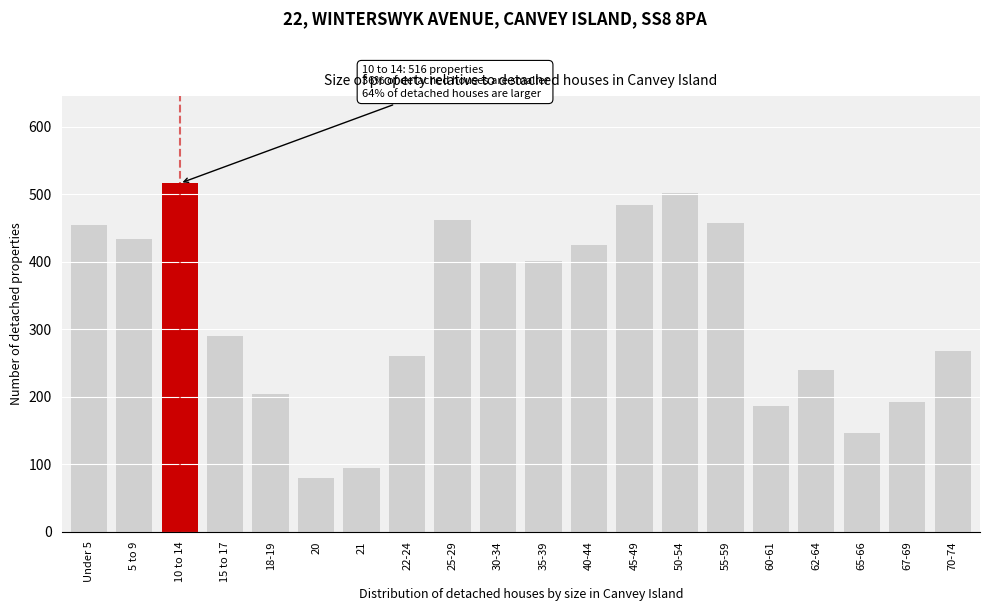

Where is the data nearest to the value 298?

15 to 17